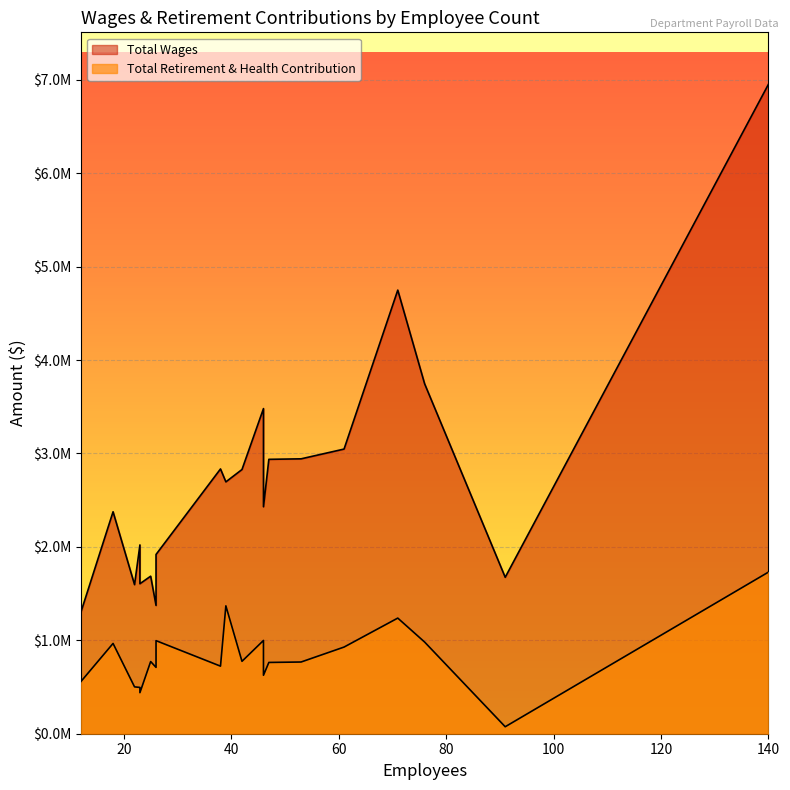

Rank the categories by Total Wages value from highest to lowest.

140, 71, 76, 46, 61, 53, 47, 38, 42, 39, 46, 18, 23, 26, 25, 91, 23, 22, 26, 12